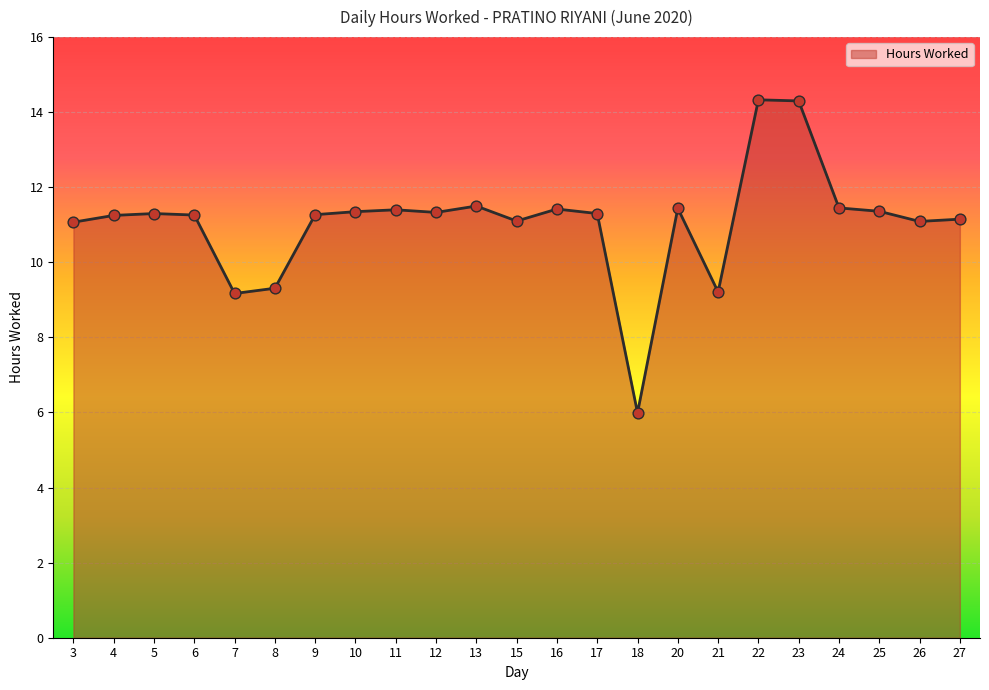

Which has a higher value, 12 or 13?

13